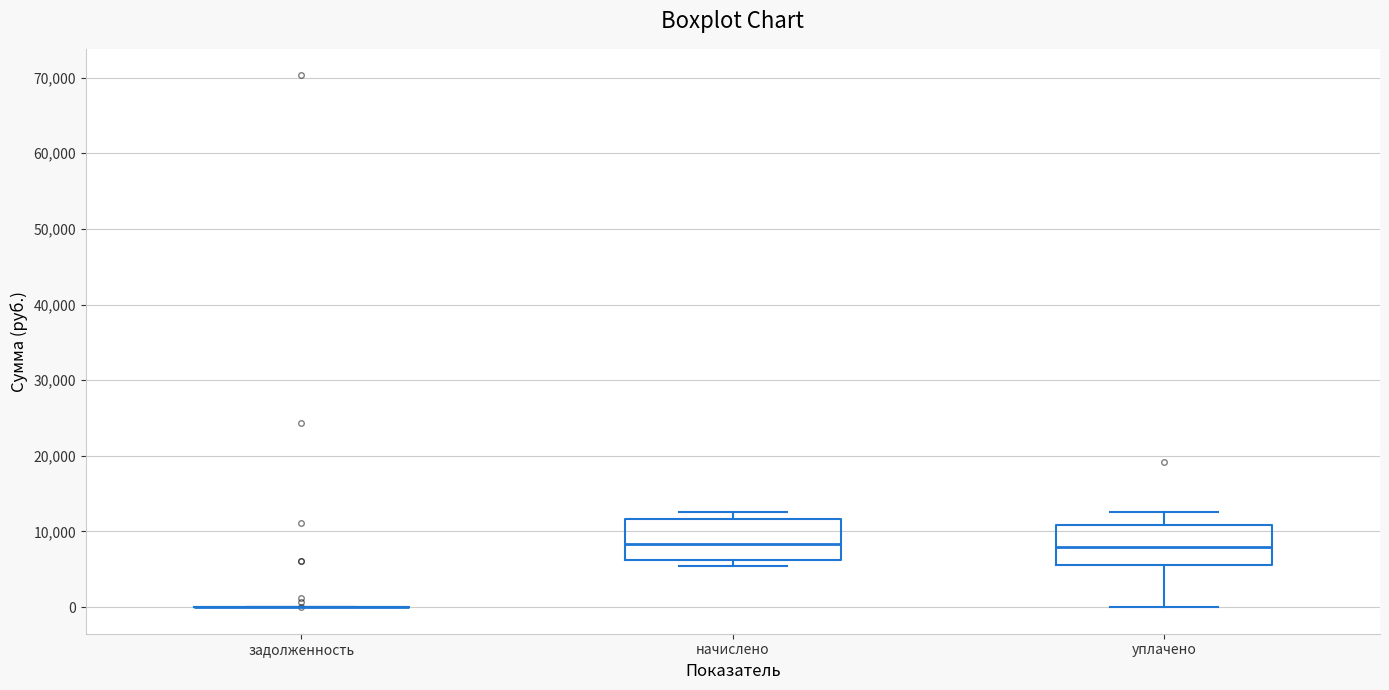

Where is the upper edge of the box for начислено on the y-axis? The values are not printed on the chart, so give them approximately, as read against the axis.

12000